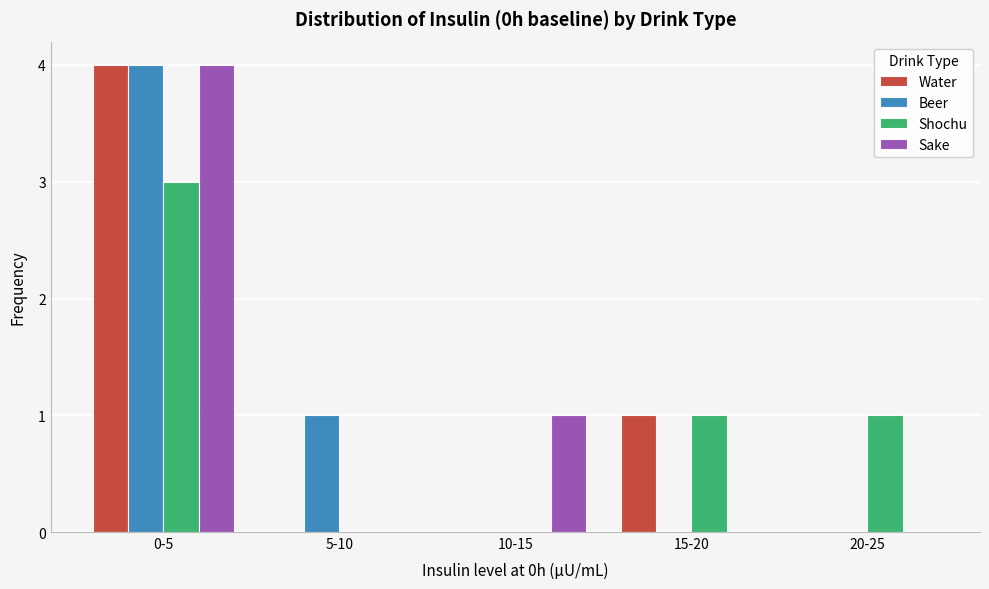

Reading left to right, transcribe all the data shown in this chart.

Water: 0-5=4	5-10=0	10-15=0	15-20=1	20-25=0
Beer: 0-5=4	5-10=1	10-15=0	15-20=0	20-25=0
Shochu: 0-5=3	5-10=0	10-15=0	15-20=1	20-25=1
Sake: 0-5=4	5-10=0	10-15=1	15-20=0	20-25=0